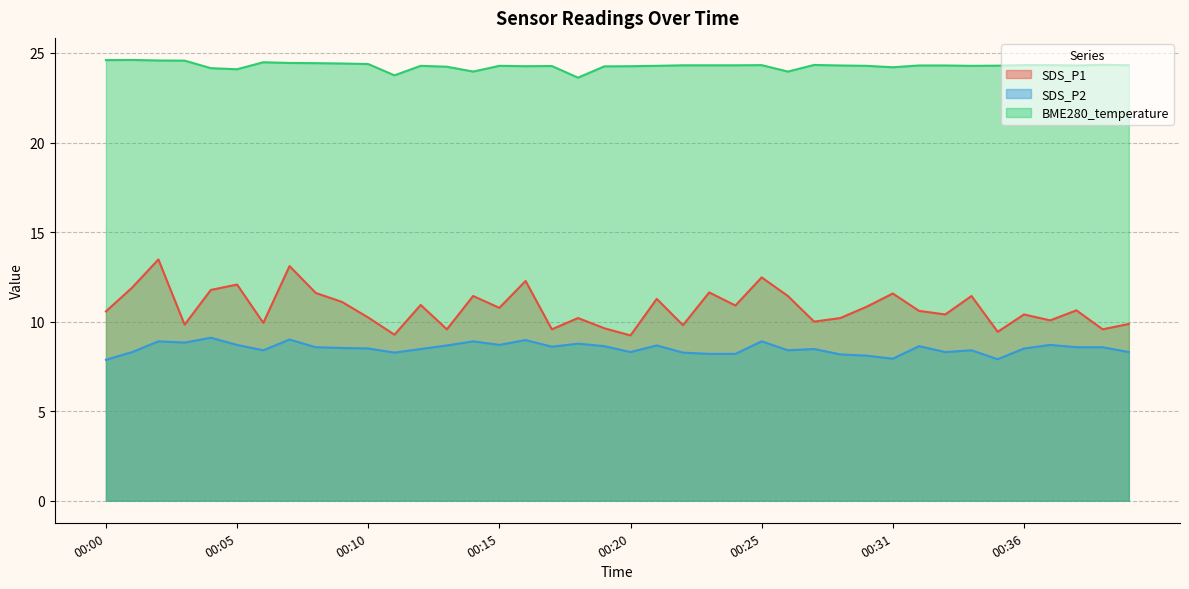

Where is SDS_P2 nearest to the value 8?

00:31